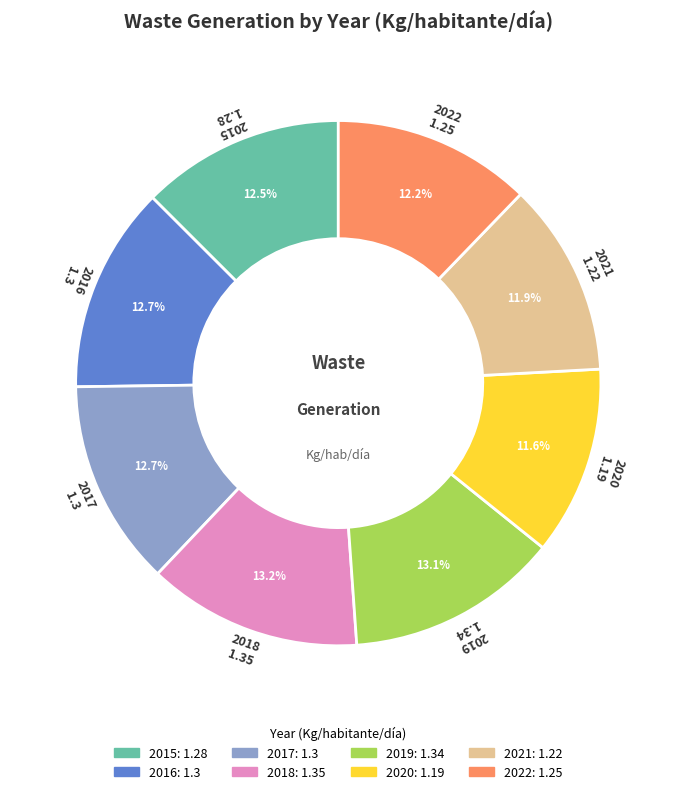

Does 2015 represent more than half of the total?

No